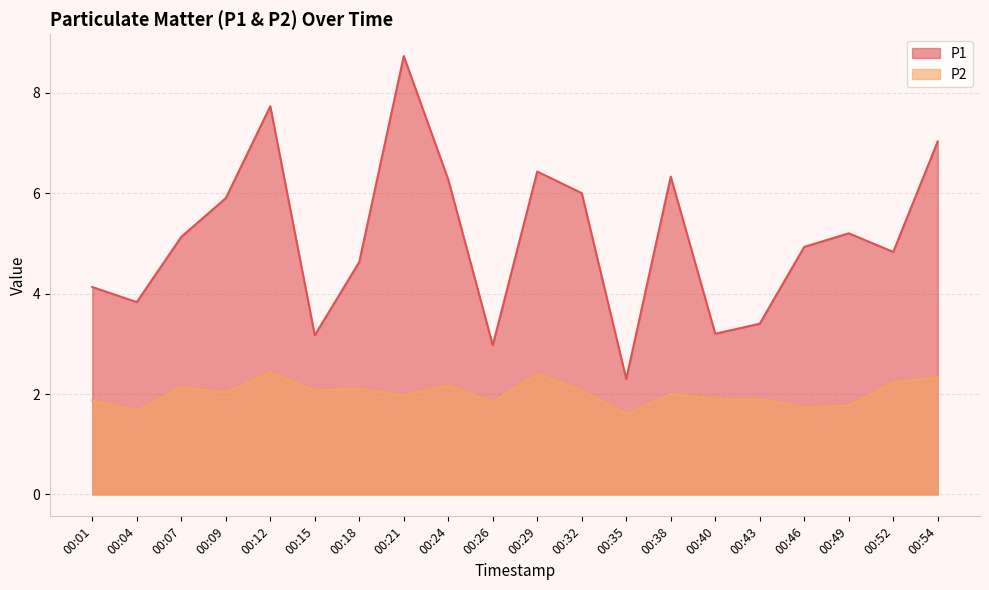

What are all the series names shown in the legend?

P1, P2